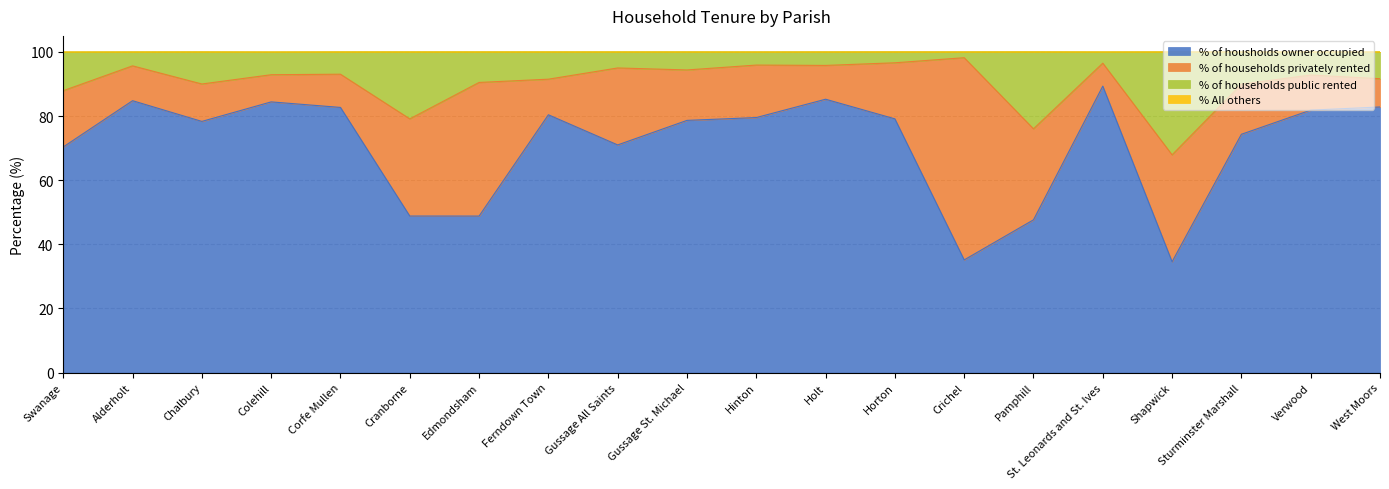

Which category has the highest value in the % of housholds owner occupied series?

St. Leonards and St. Ives